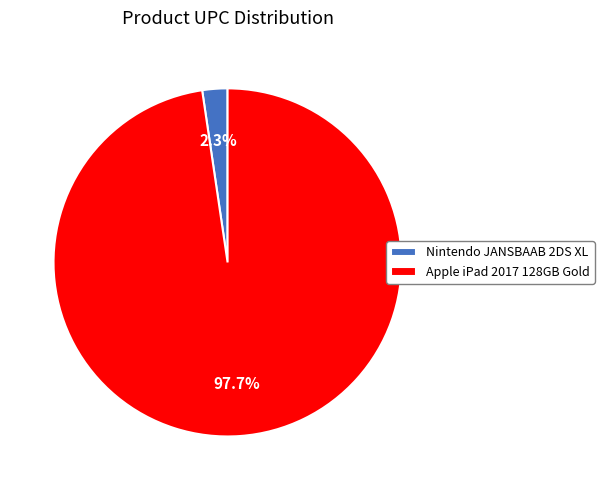

What is the total percentage of Nintendo JANSBAAB 2DS XL and Apple iPad 2017 128GB Gold?

100.0%